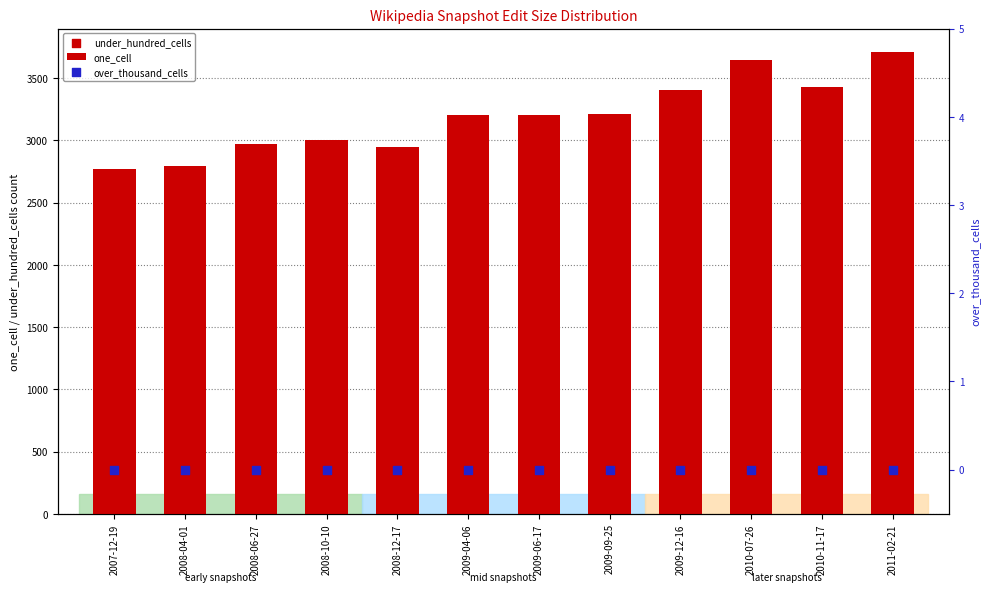

At how many categories does at least one series exceed 2999?

8